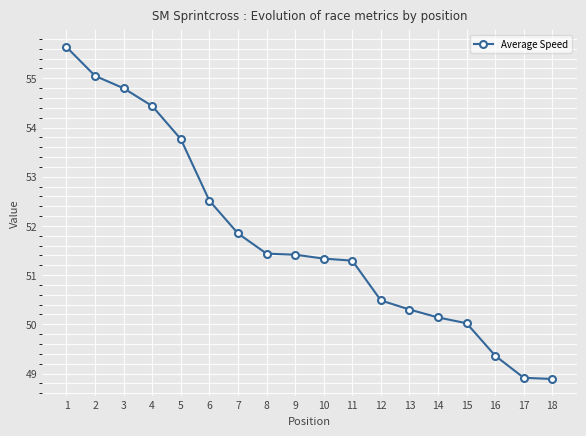

True or false: the data has more than 2 interior local peaks.

False